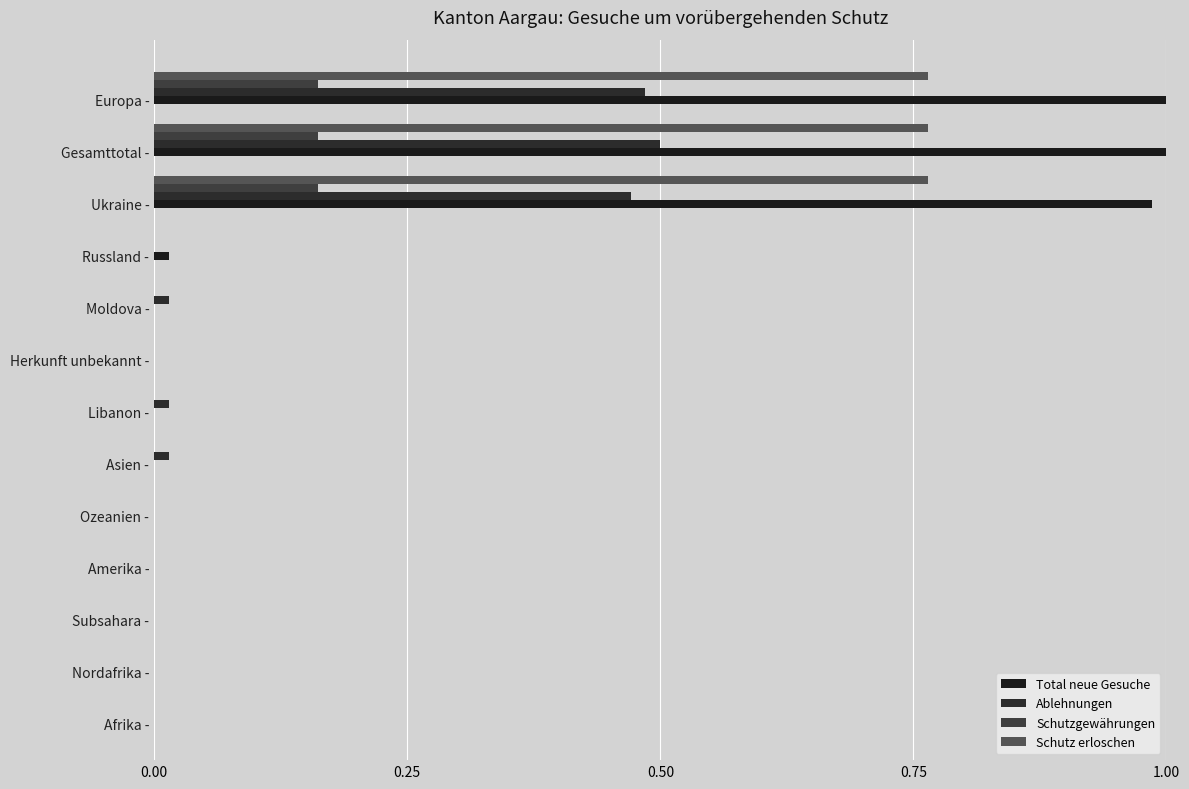

Count the number of categories in the chart.

13